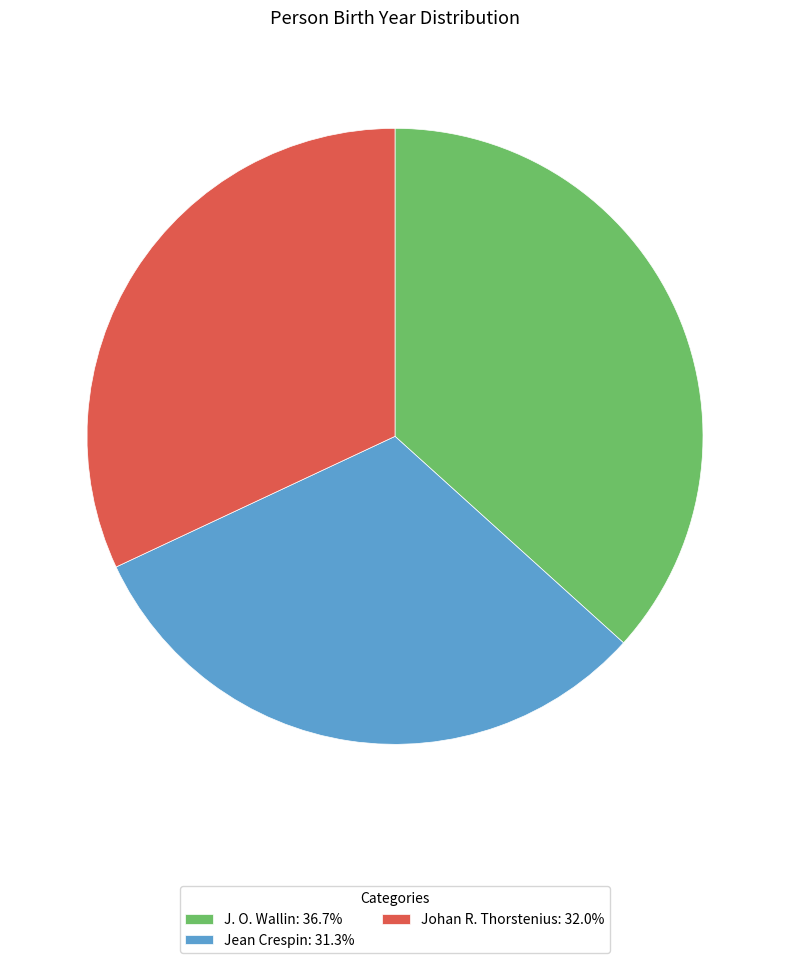

True or false: J. O. Wallin accounts for 26% of the total.

False